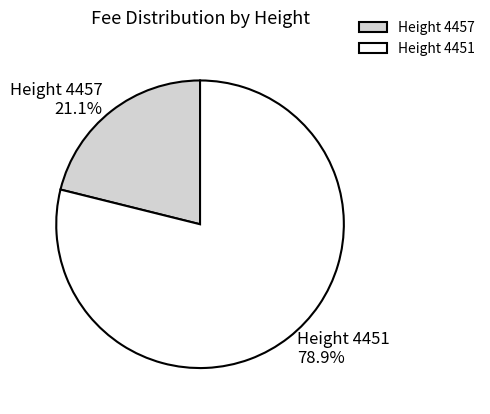

Between Height 4457 and Height 4451, which is larger?

Height 4451